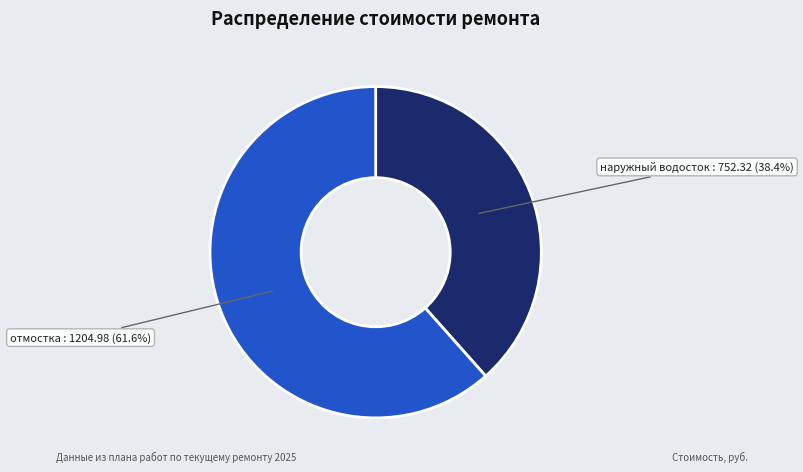

Combined, do отмостка and наружный водосток account for over 50%?

Yes